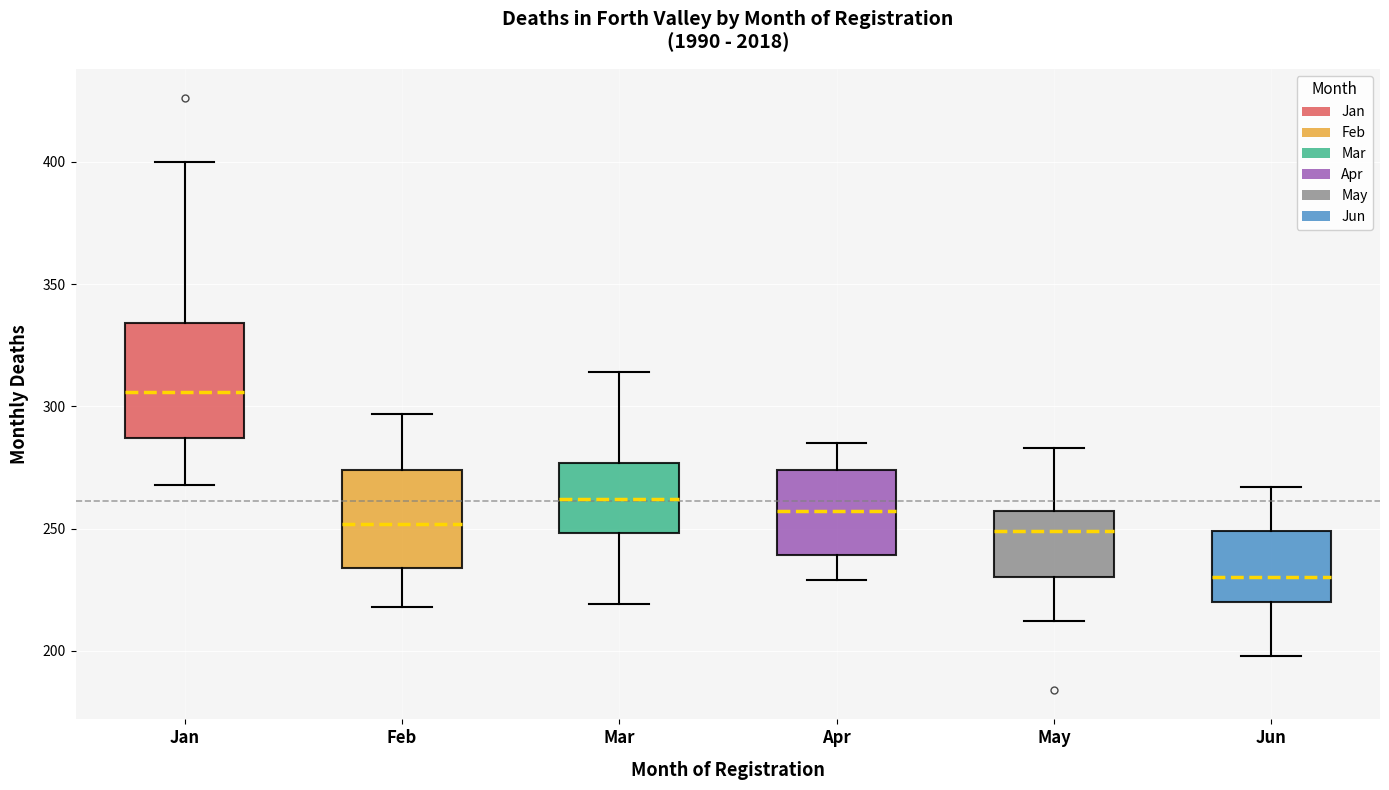

Which box's median line is the highest?

Jan